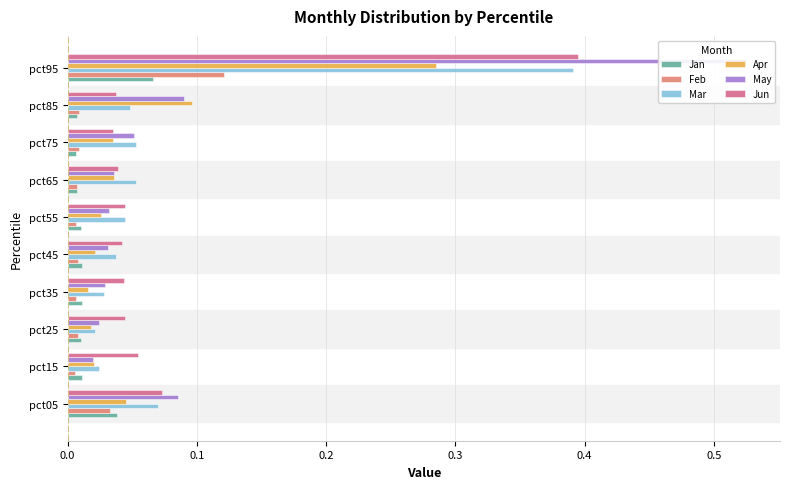

Count the number of data series in this chart.

6